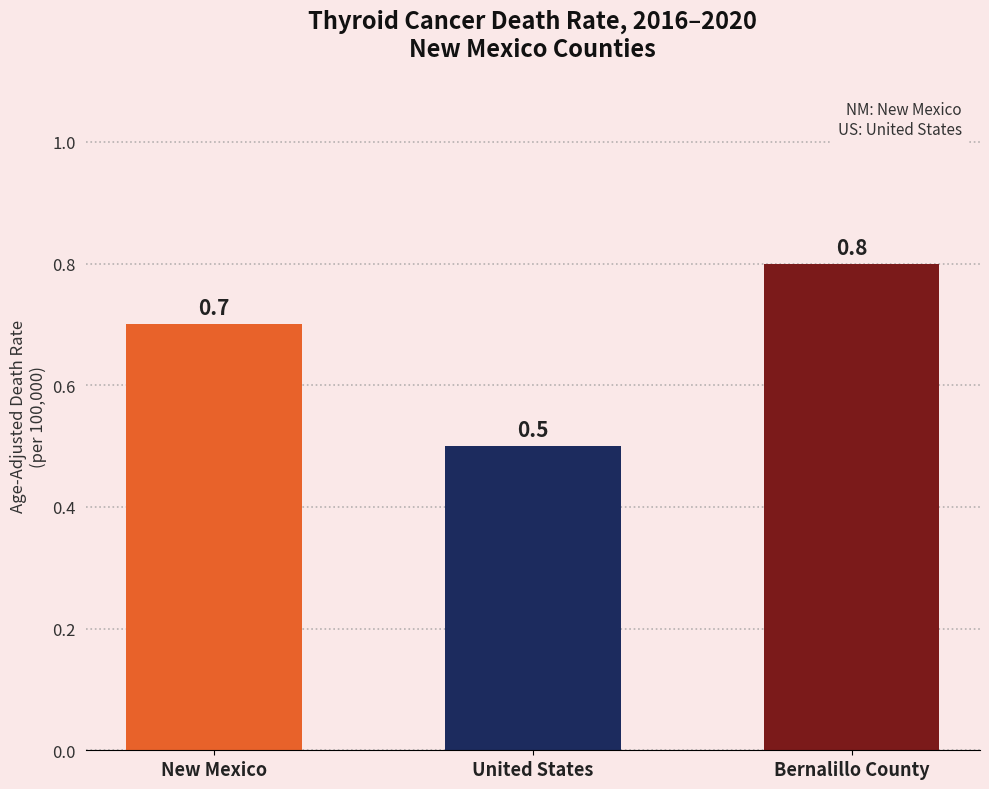

Reading left to right, list all the values displayed in this chart.

0.7	0.5	0.8